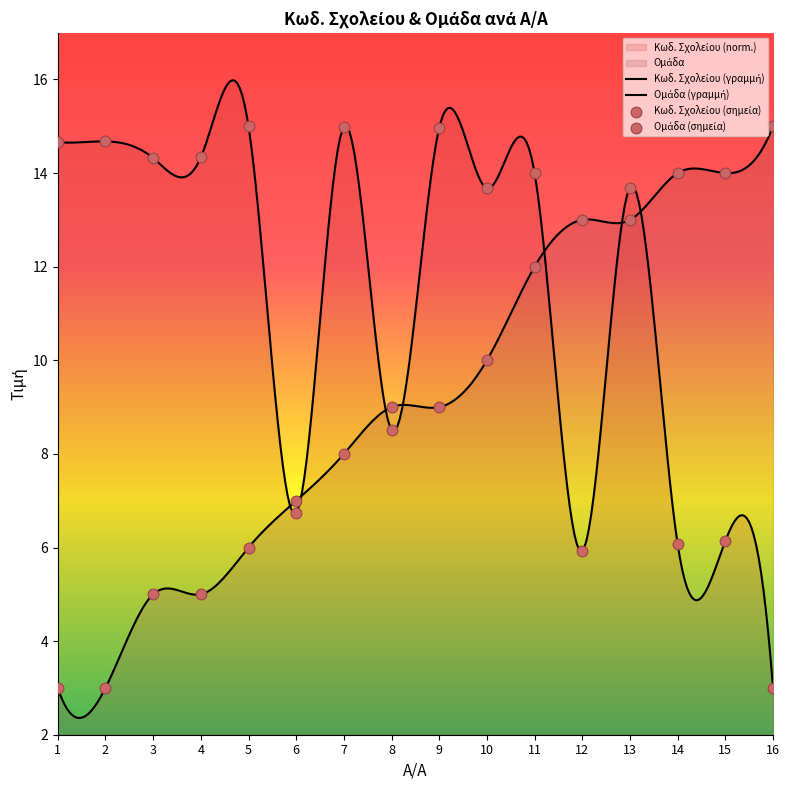

At how many categories does at least one series exceed 8?

15